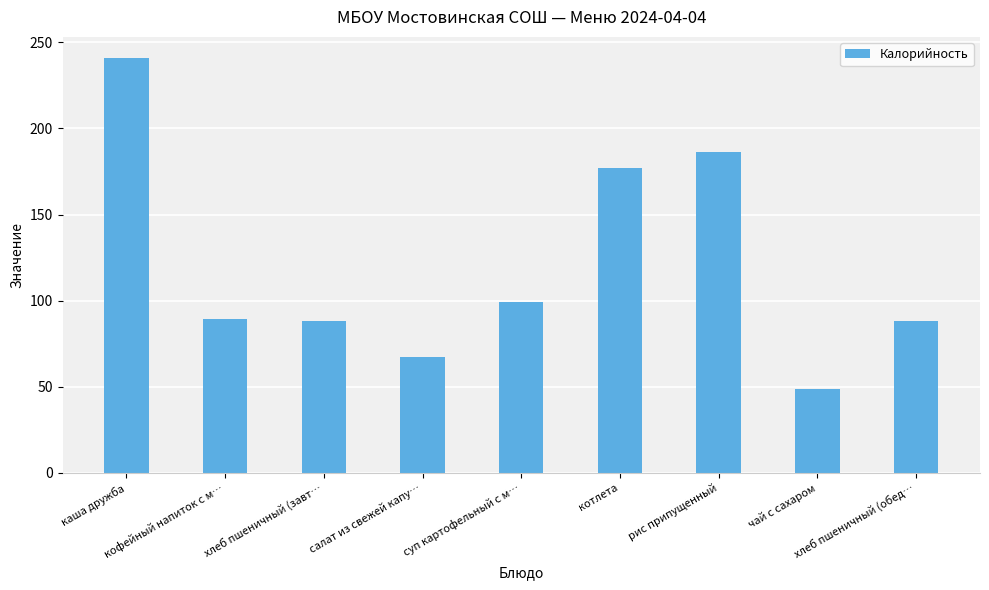

What is the smallest value displayed?

48.6